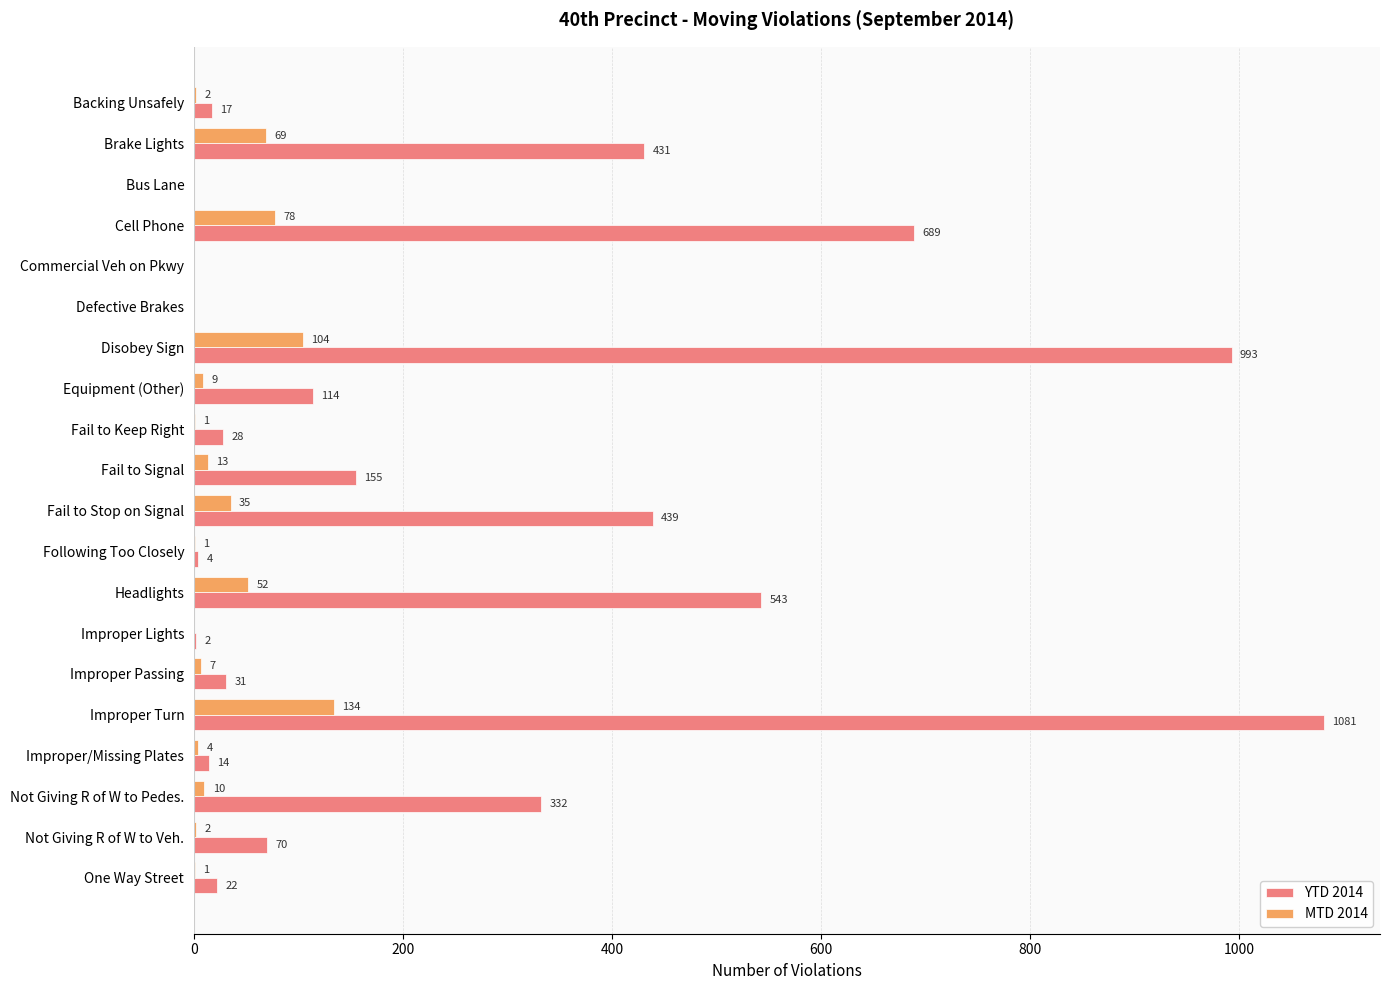

What is the sum of all MTD 2014 values?

522